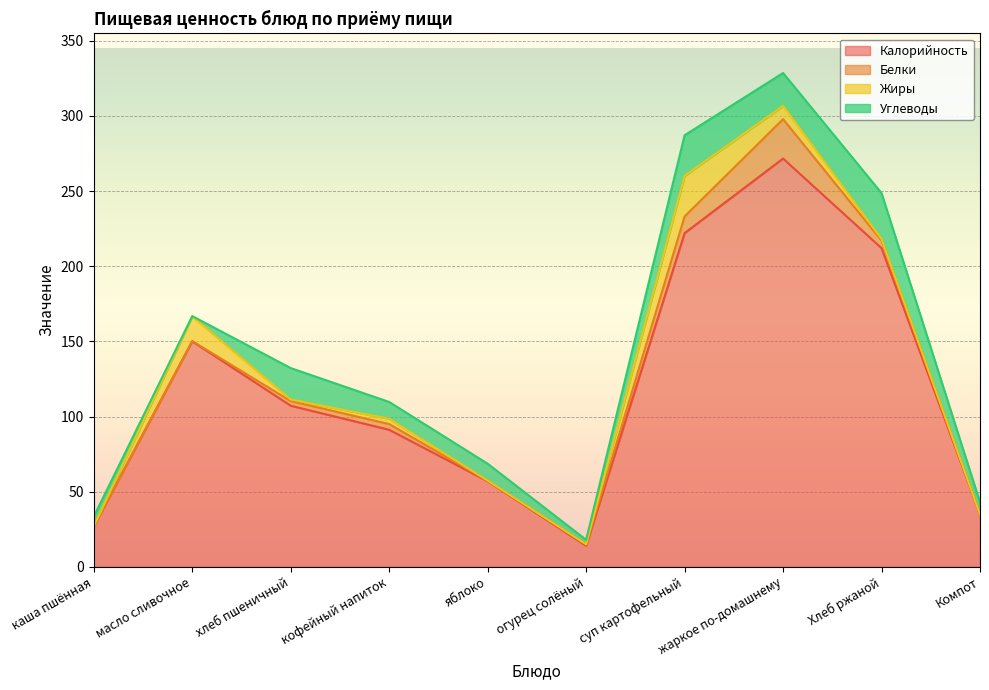

True or false: Жиры and Калорийность cross at least once.

False